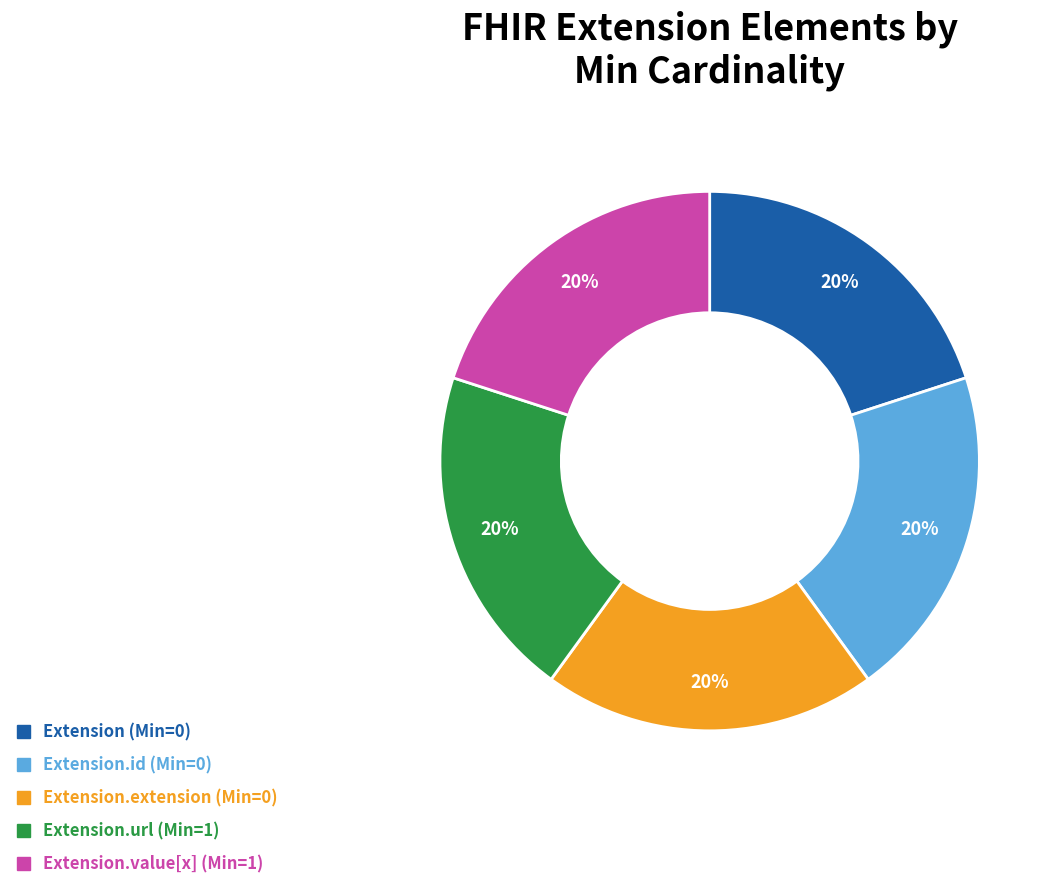

Is there a majority slice in this chart?

No